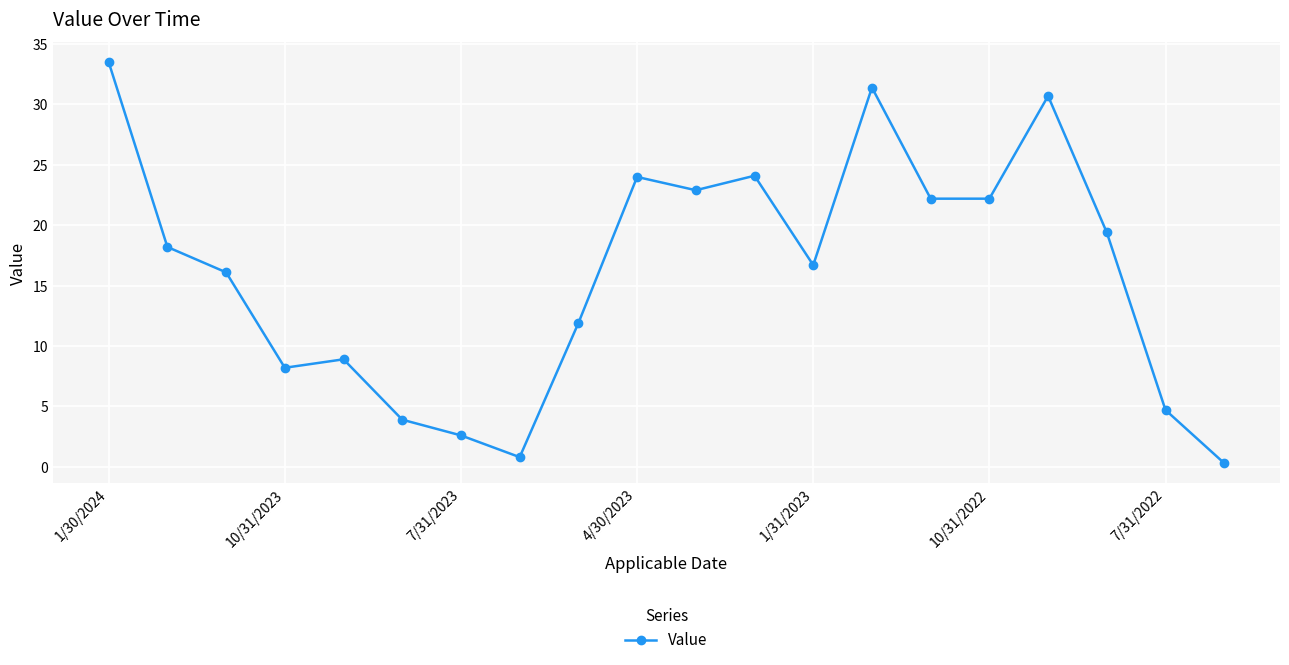

True or false: the data has more than 0 interior local peaks.

True